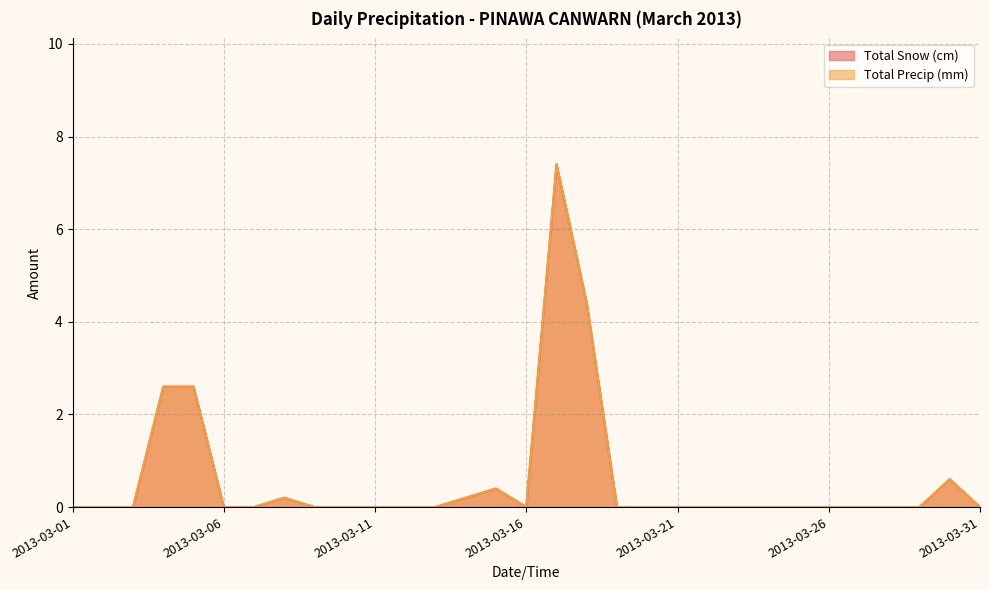

Rank the series by their maximum value, from highest to lowest.

Total Snow (cm), Total Precip (mm)